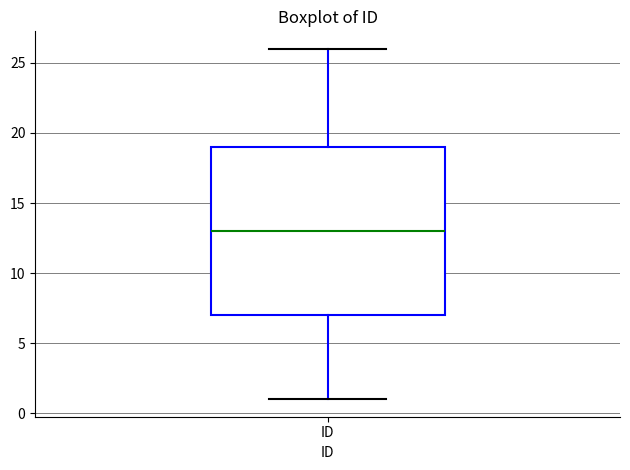

Transcribe this box plot: give where the median line is, the range the box spans, and where the two whiskers end, as read against the y-axis. The values are not printed on the chart, so give them approximately, as read against the axis.

median 13, box 7 to 19, whiskers 1 to 26